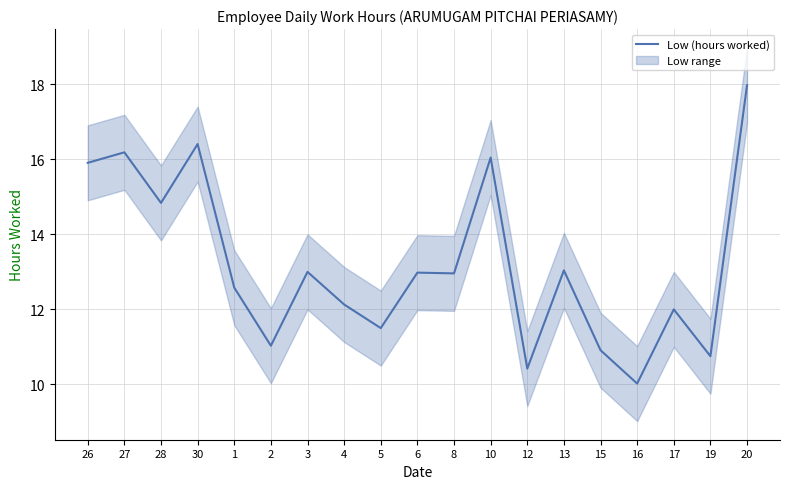

What is the value of the 5th point from the left?

12.6